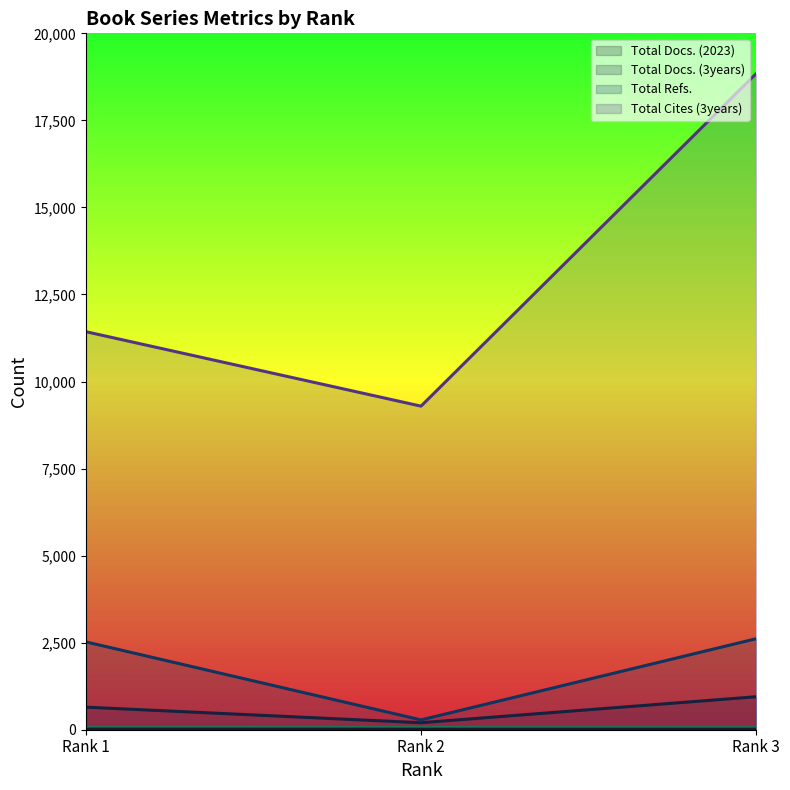

Which series has the largest total across all categories?

Total Cites (3years)